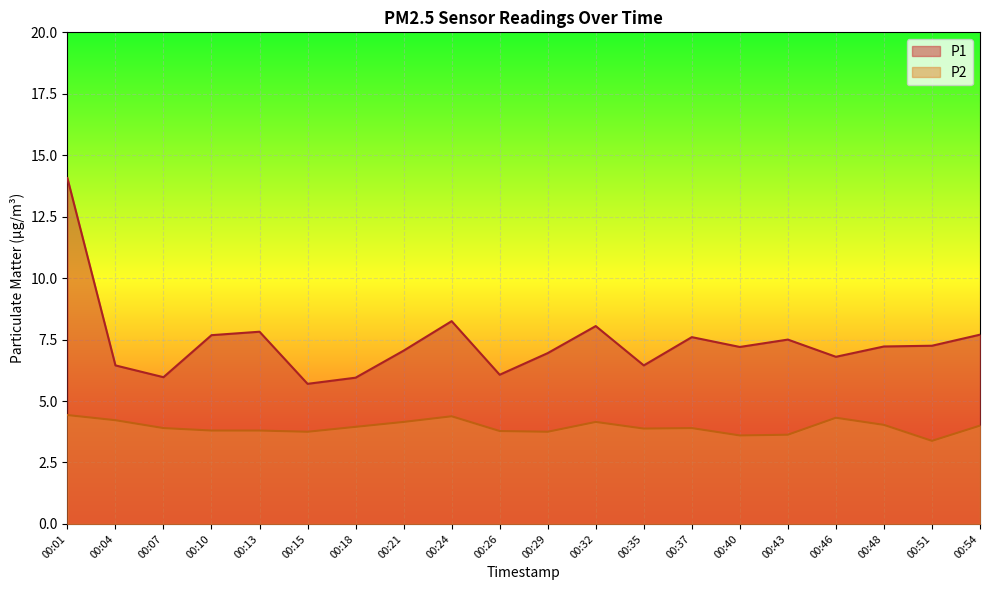

True or false: P2 and P1 intersect in this chart.

False